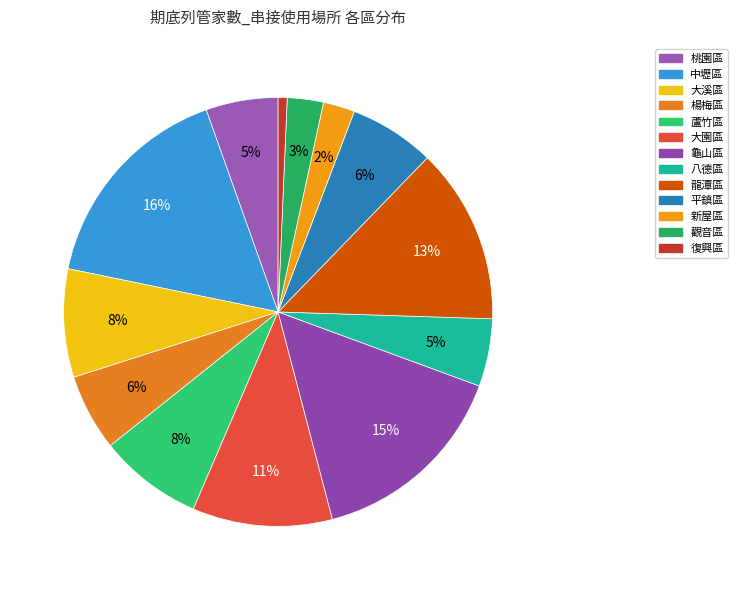

Is there any slice that represents more than half of the pie?

No